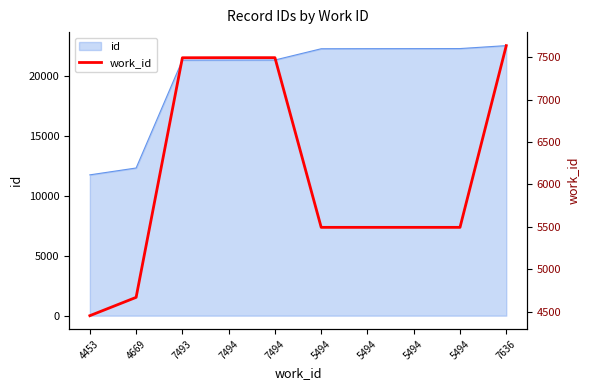

What is the ratio of the value at 4453 to the value at 7636?

0.6